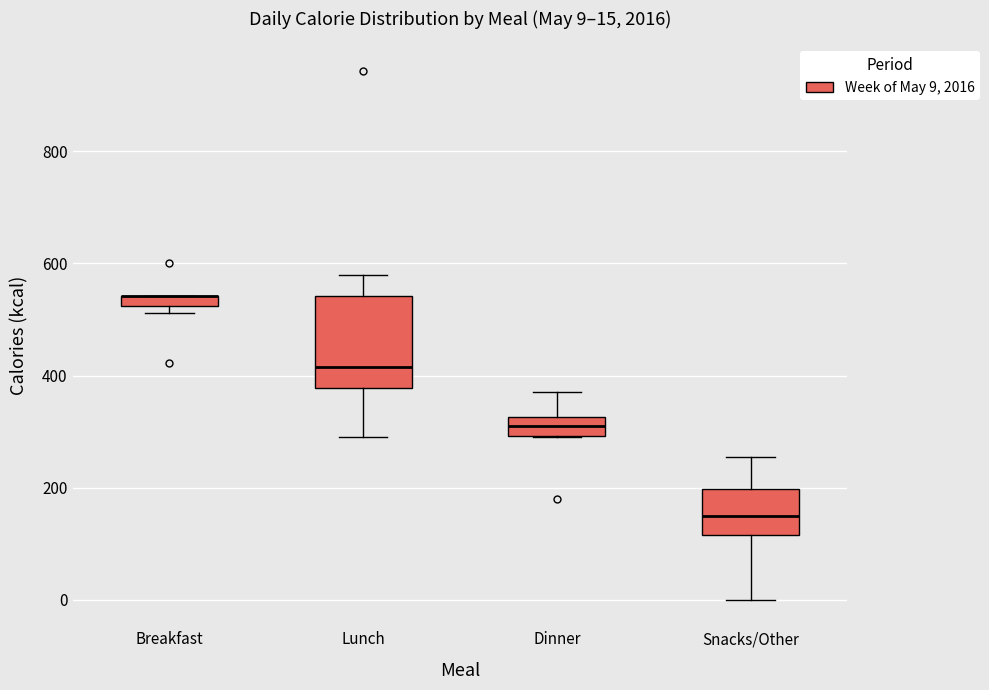

Comparing the boxes themselves (not the whiskers), which one is the tallest?

Lunch